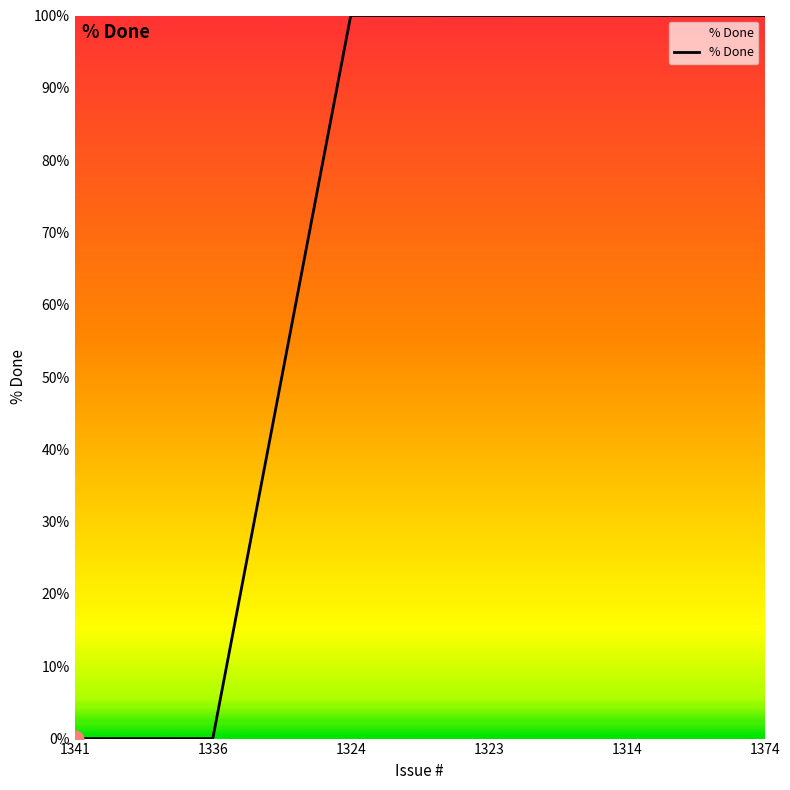

How many lines are shown in the chart?

1